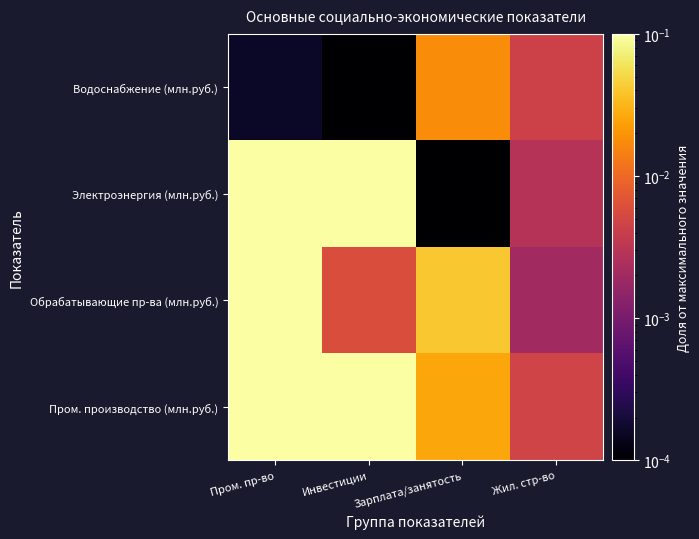

What is the greatest value displayed?

1.0